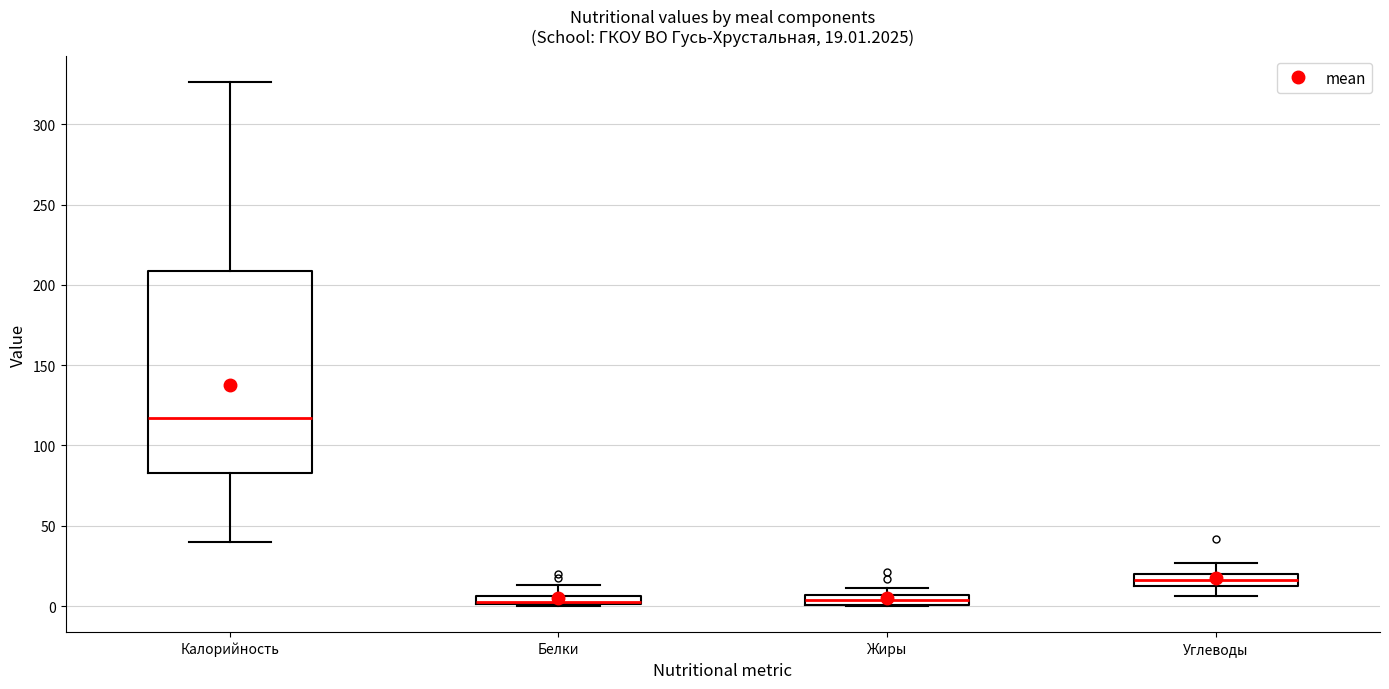

Which box is the tallest, from its lower edge to its upper edge?

Калорийность